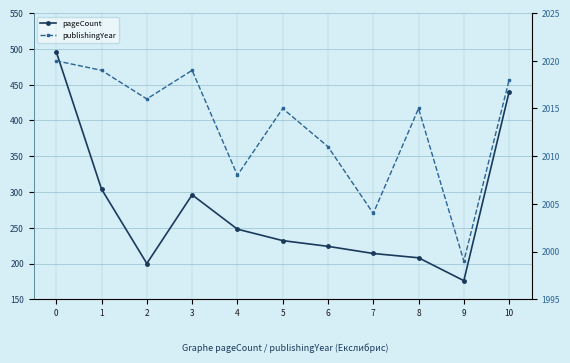

True or false: pageCount and publishingYear cross at least once.

False